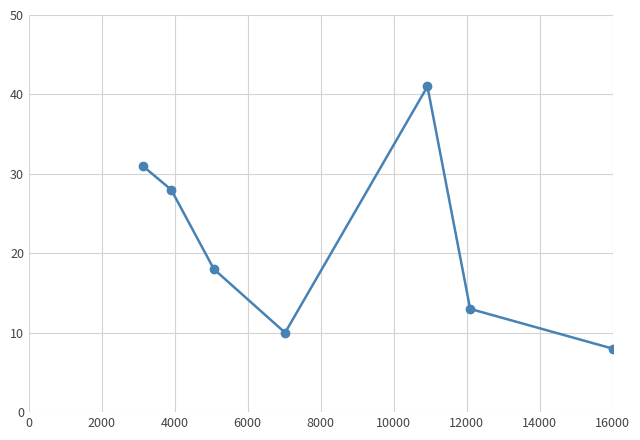

How many categories are shown in the chart?

7